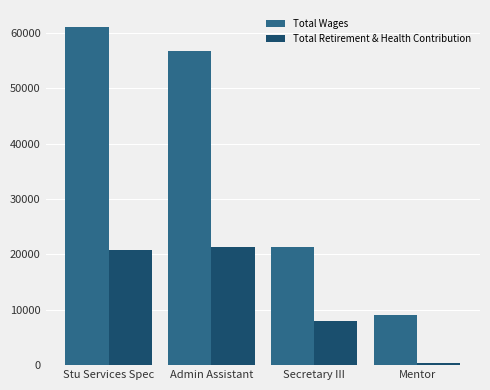

What position from the left is Secretary III?

3